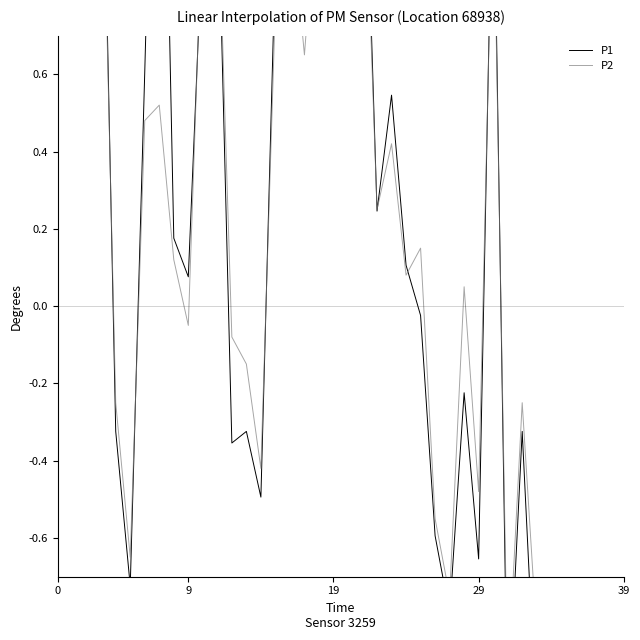

What is the value of the P2 point at the 1st from the left?

0.8